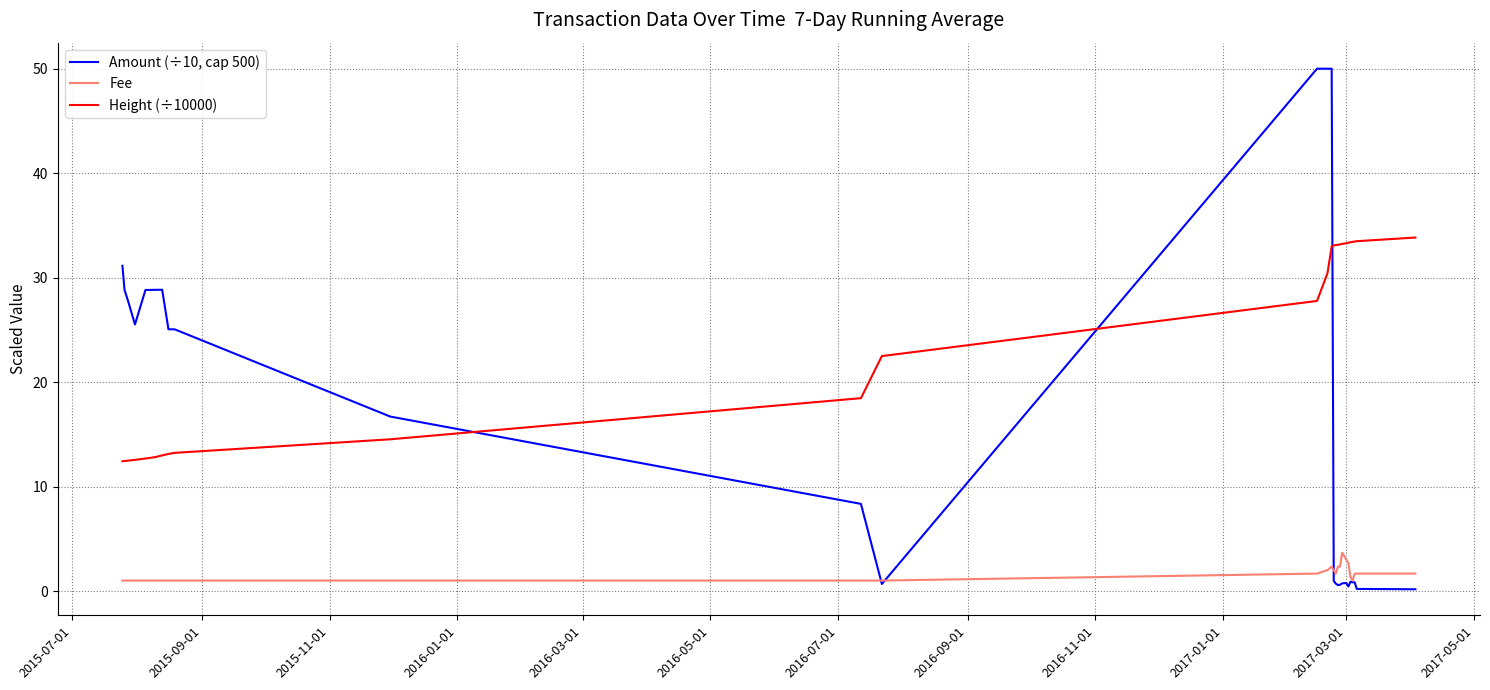

How many series are shown in this chart?

3